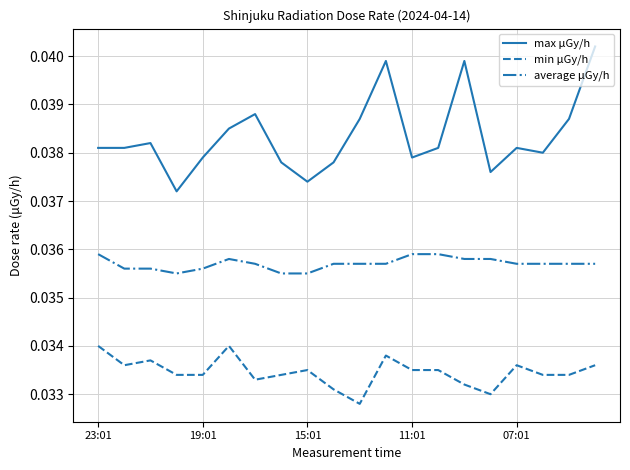

Which series has the largest total across all categories?

max μGy/h